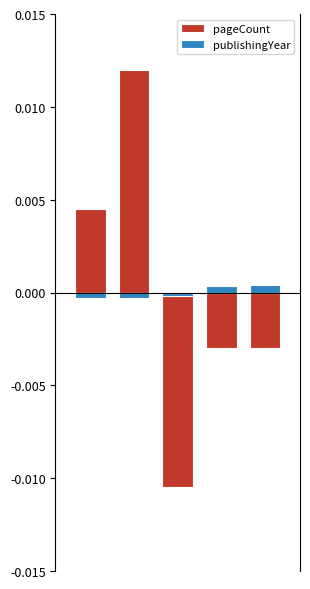

Where is publishingYear nearest to the value 0?

2